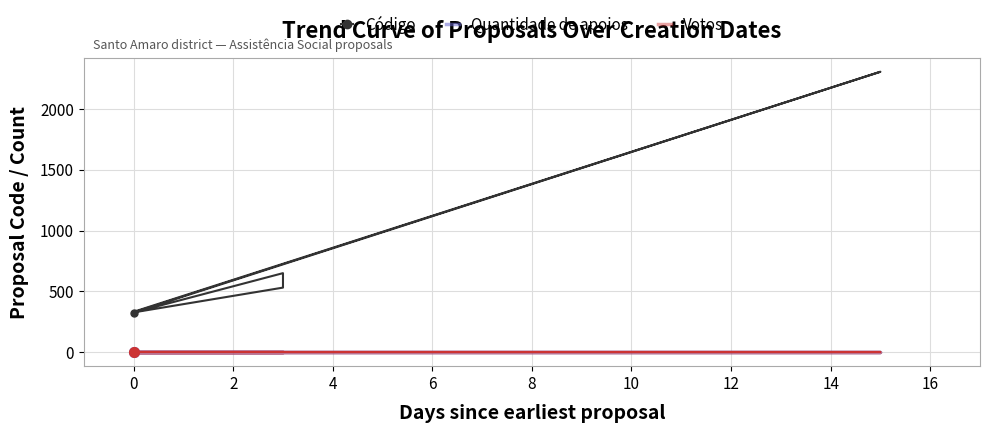

What is the maximum value shown in the chart?

2307